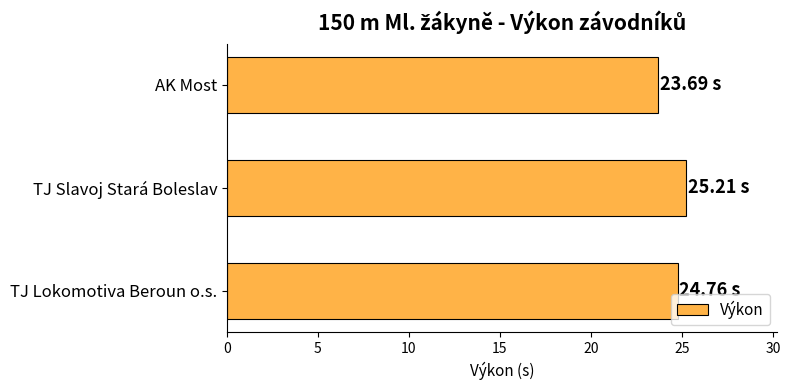

List the labels in order of value, smallest first.

AK Most, TJ Lokomotiva Beroun o.s., TJ Slavoj Stará Boleslav